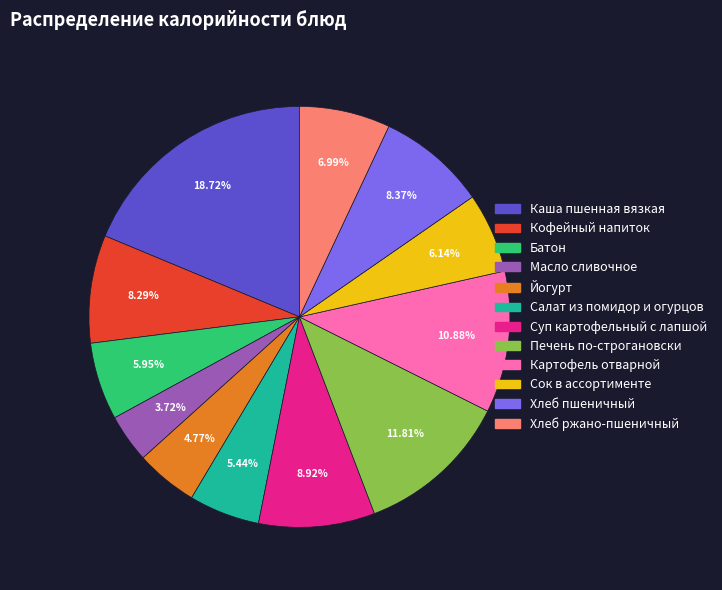

Which slice is the smallest?

Масло сливочное